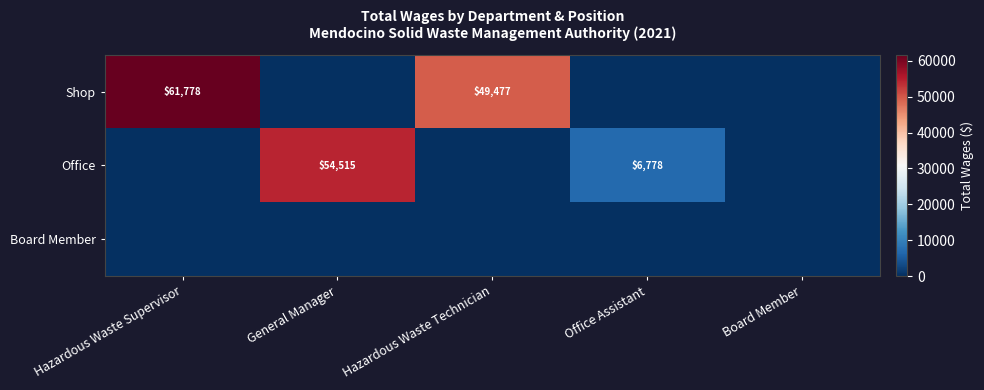

True or false: Shop has a value of 107961 at Hazardous Waste Supervisor.

False